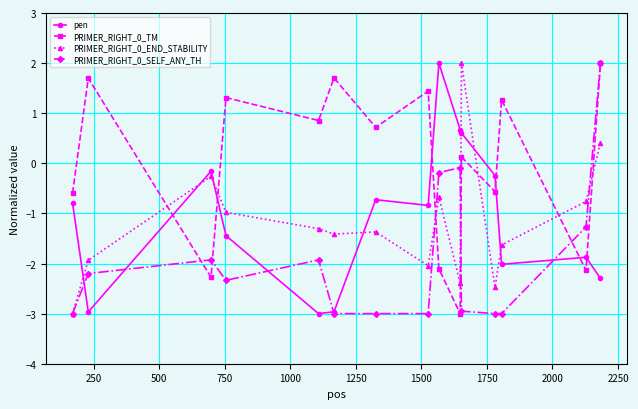

True or false: pen has more than 1 interior local peaks.

True